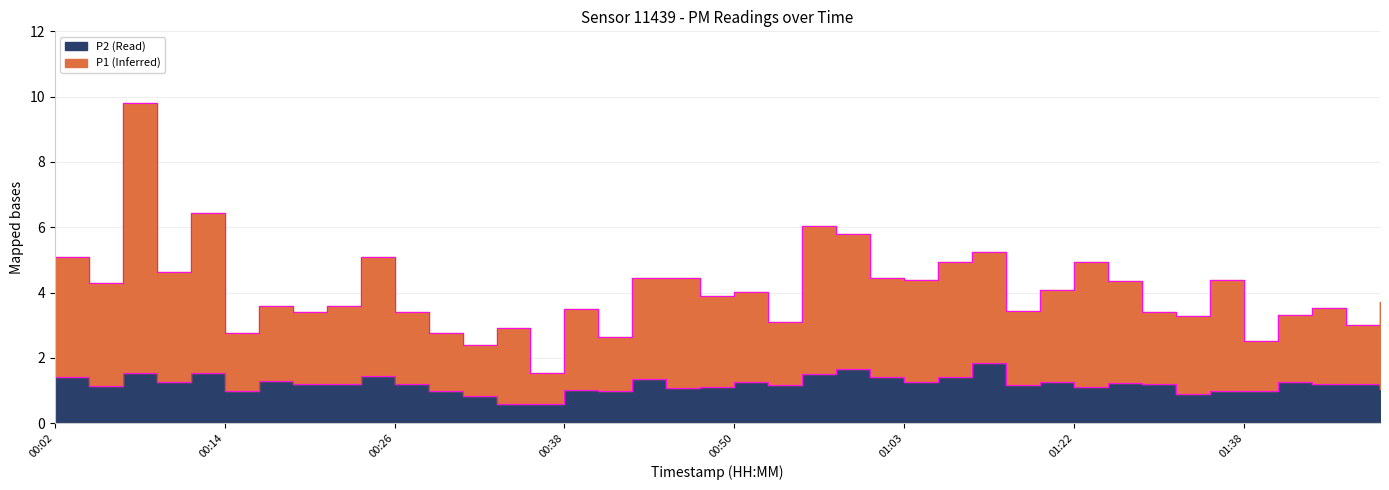

True or false: P2 and P1 intersect in this chart.

False